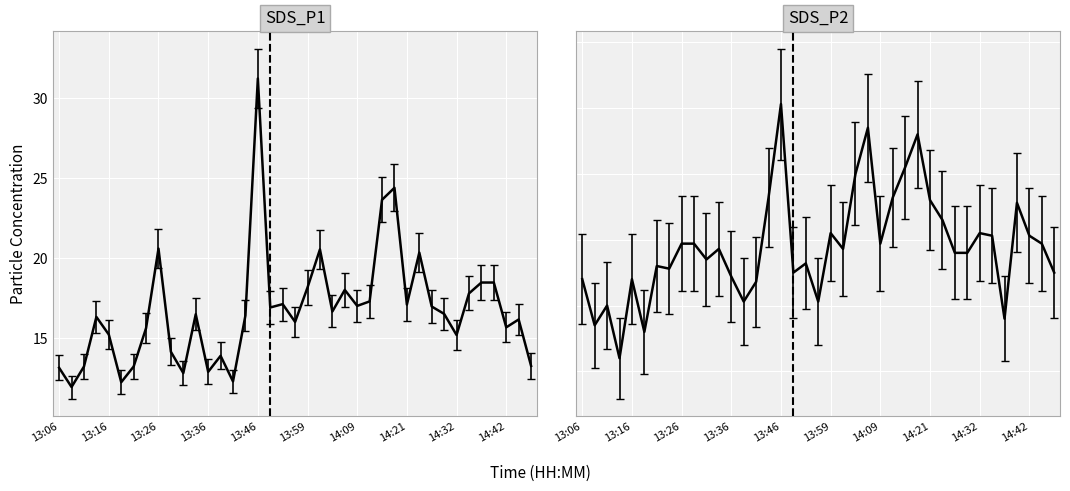

At which category is the sum across all series the highest?

13:46